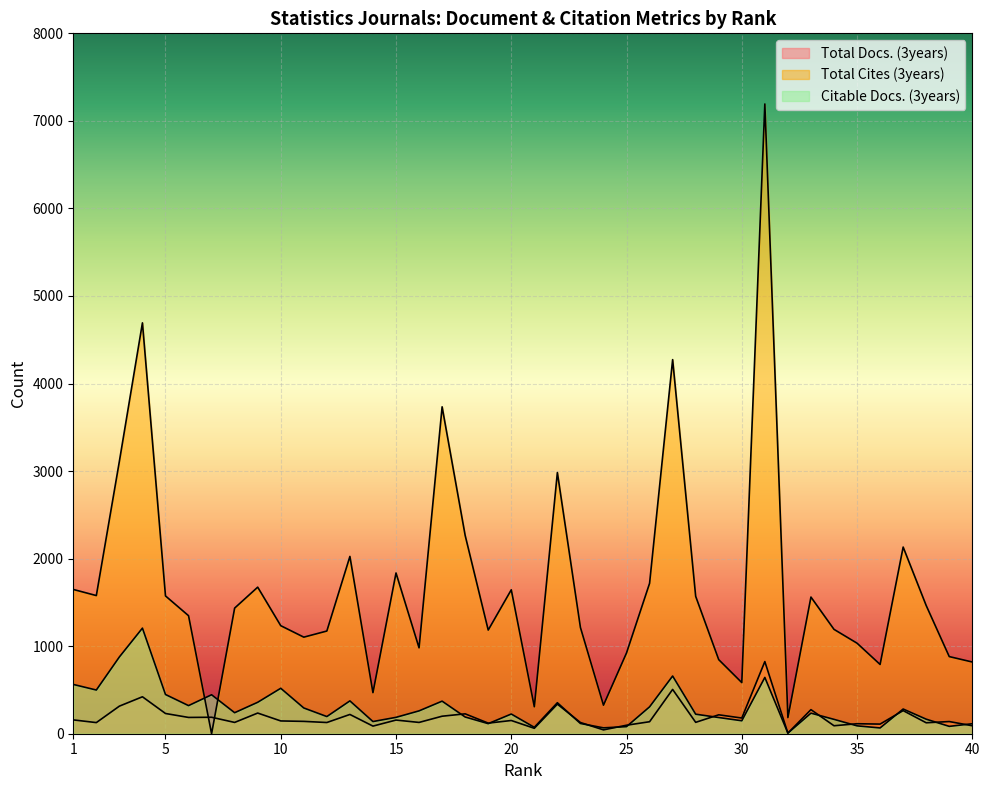

What is the value of the Citable Docs. (3years) point at the 28th from the left?

223